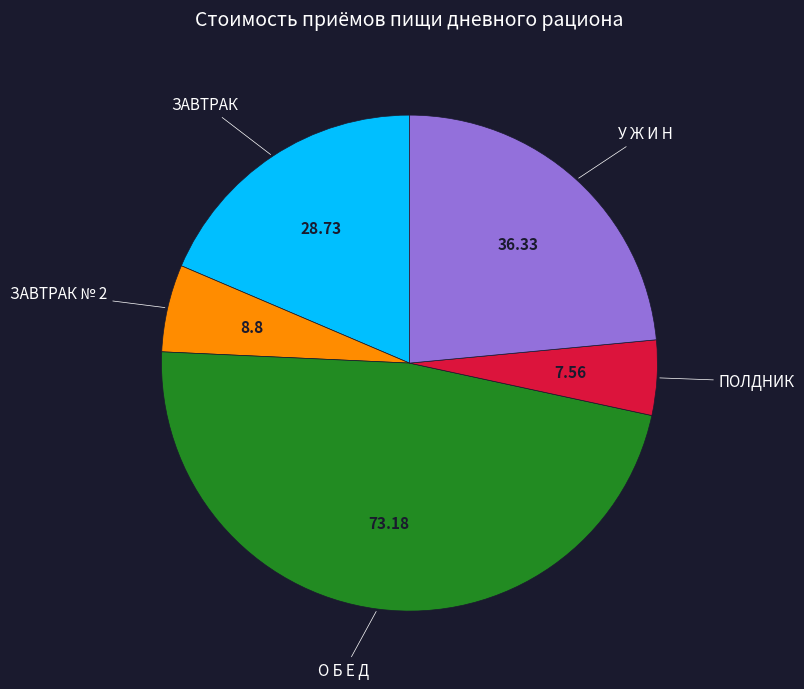

Is there any slice that represents more than half of the pie?

No